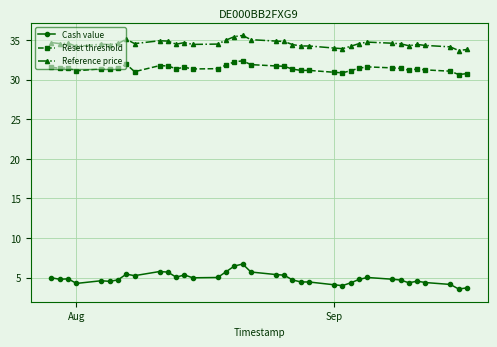

What is the sum of all Reset threshold values?

1162.4